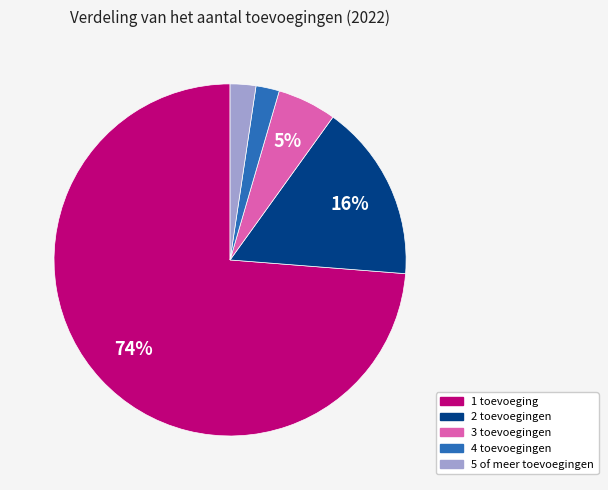

How many slices are in this pie chart?

5